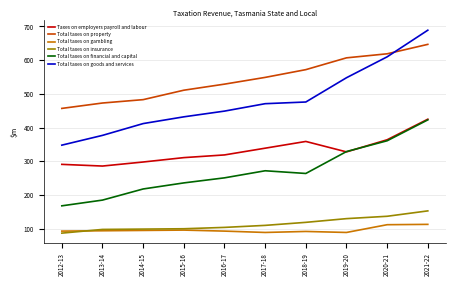

The Taxes on employers payroll and labour series shows 298 at 2014-15. True or false?

True